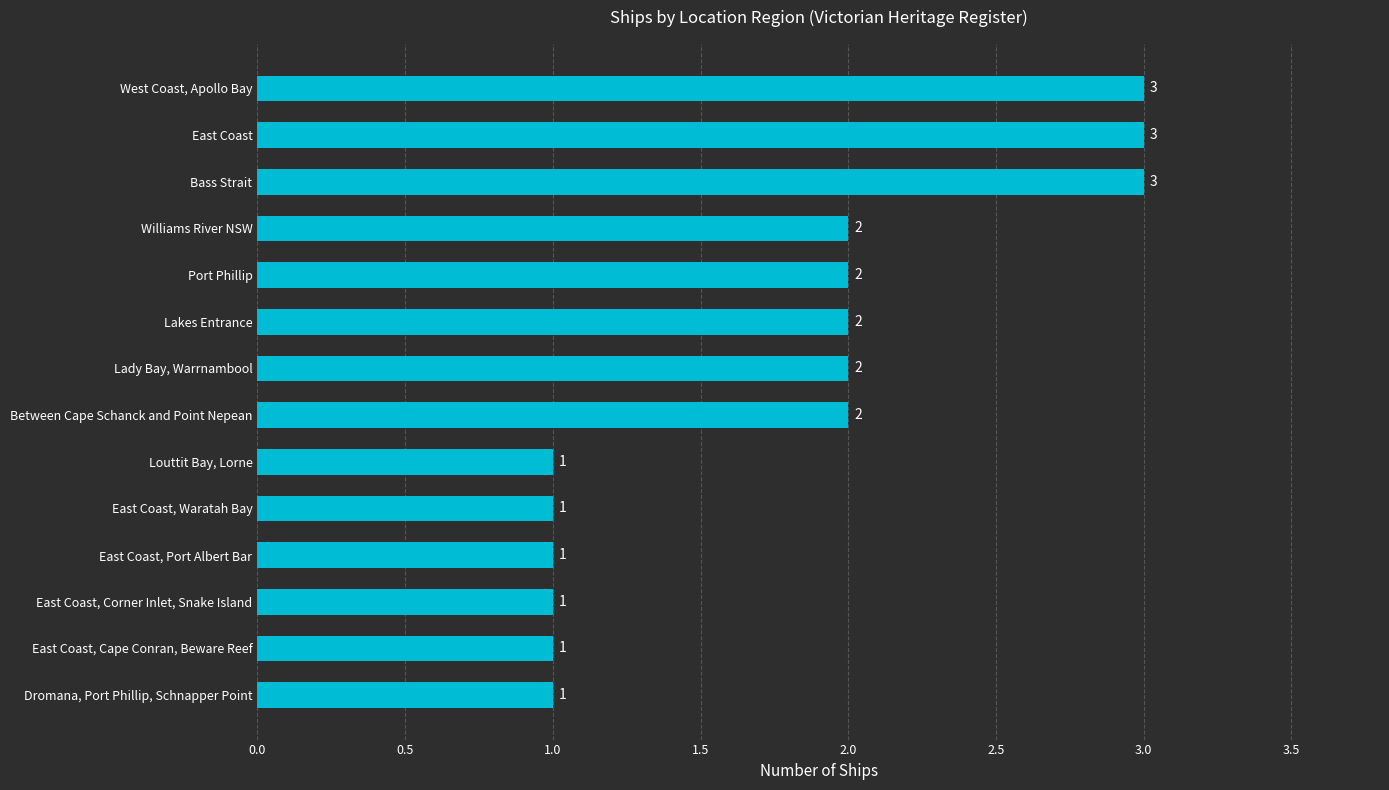

How many bars are there in total?

14